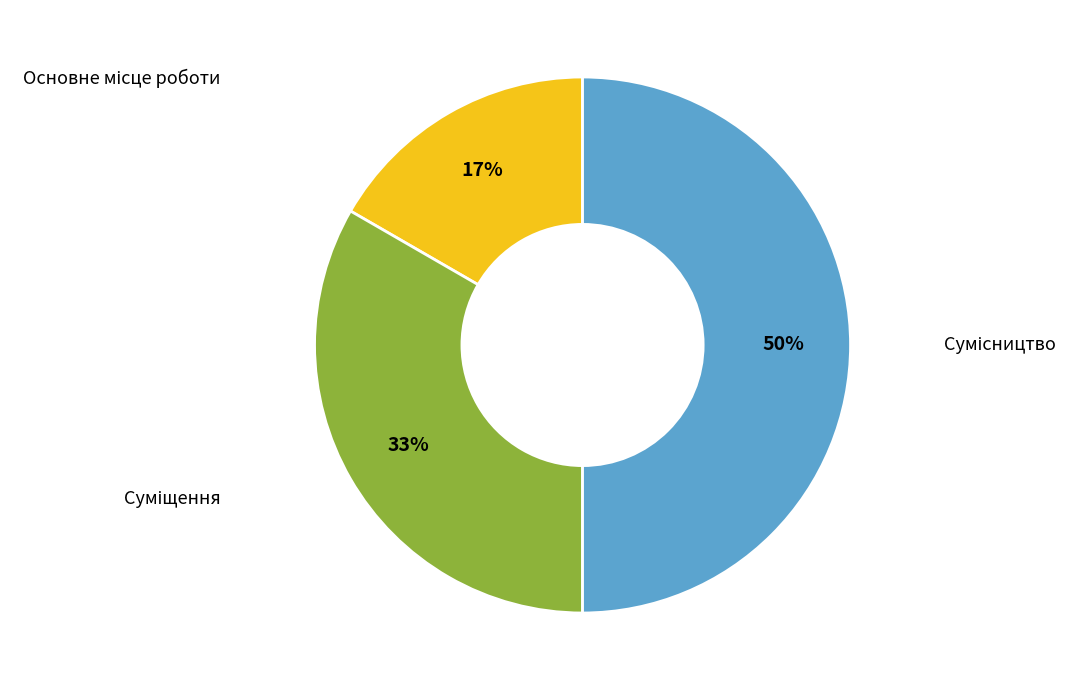

To the nearest percent, what is the difference between the largest and smallest slice percentages?

33%